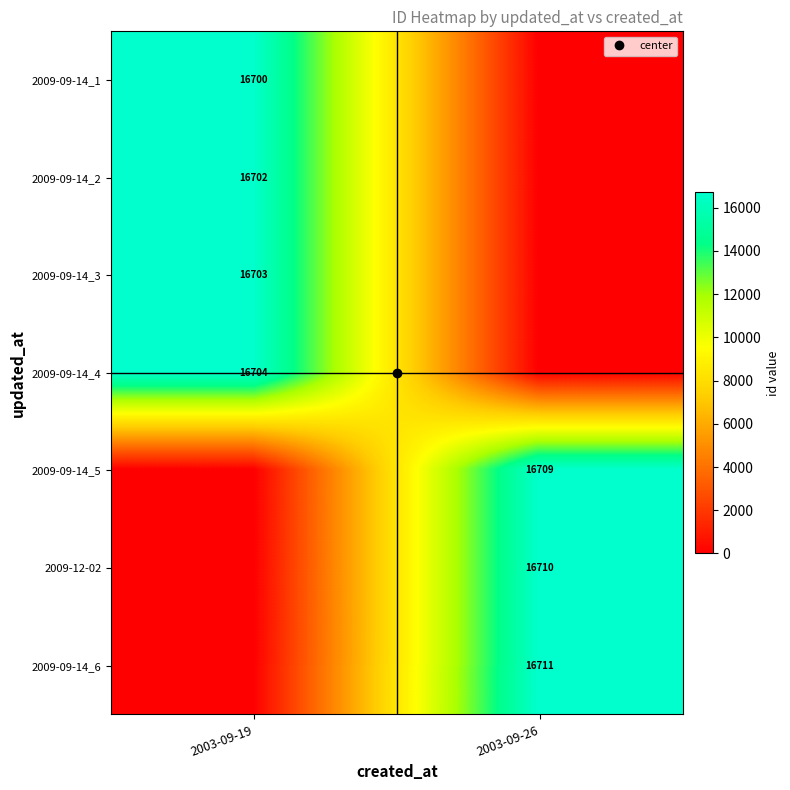

Which series has the largest total across all categories?

2009-09-14_6